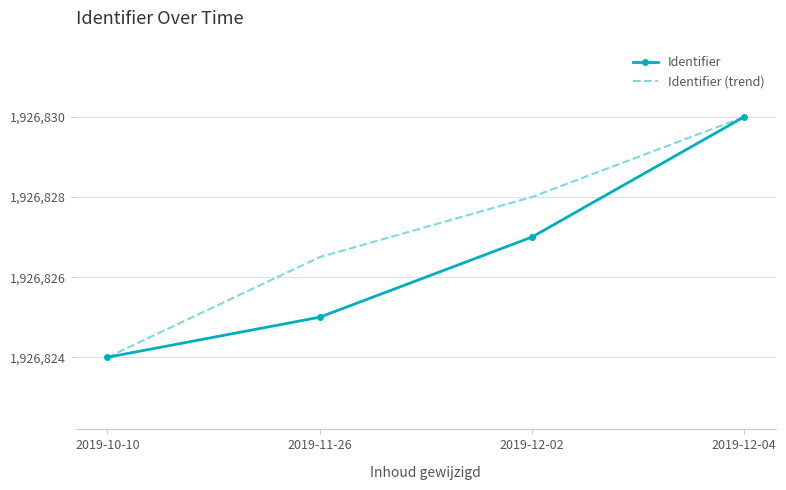

Rank the series by their average value, from highest to lowest.

Identifier (trend), Identifier